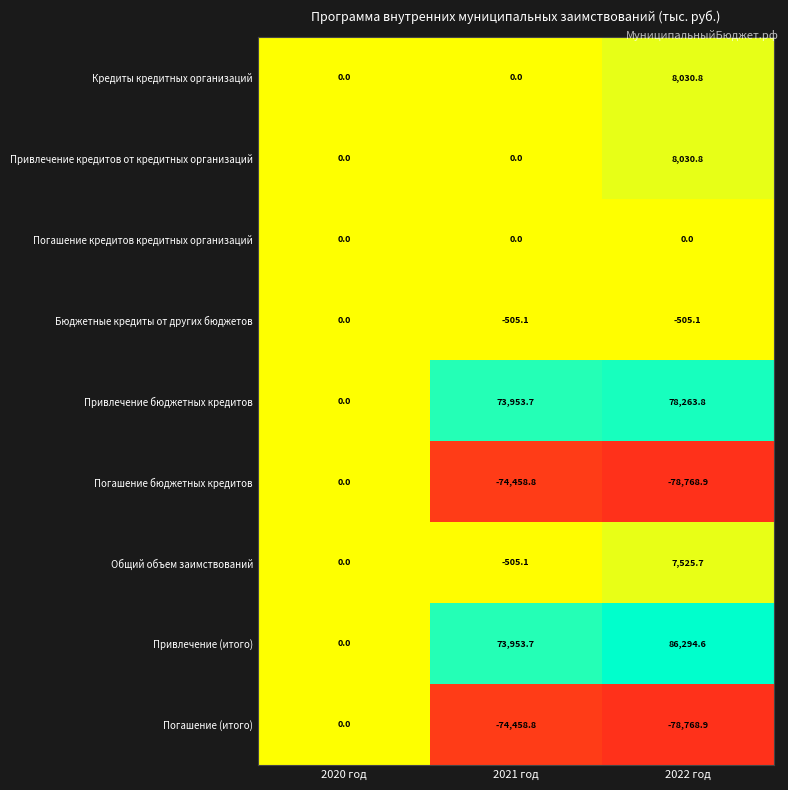

Reading left to right, transcribe all the data shown in this chart.

Кредиты кредитных организаций: 2020 год=0.0	2021 год=0.0	2022 год=8030.8
Привлечение кредитов от кредитных организаций: 2020 год=0.0	2021 год=0.0	2022 год=8030.8
Погашение кредитов кредитных организаций: 2020 год=0.0	2021 год=0.0	2022 год=0.0
Бюджетные кредиты от других бюджетов: 2020 год=0.0	2021 год=-505.1	2022 год=-505.1
Привлечение бюджетных кредитов: 2020 год=0.0	2021 год=73953.7	2022 год=78263.8
Погашение бюджетных кредитов: 2020 год=0.0	2021 год=-74458.8	2022 год=-78768.9
Общий объем заимствований: 2020 год=0.0	2021 год=-505.1	2022 год=7525.7
Привлечение (итого): 2020 год=0.0	2021 год=73953.7	2022 год=86294.6
Погашение (итого): 2020 год=0.0	2021 год=-74458.8	2022 год=-78768.9